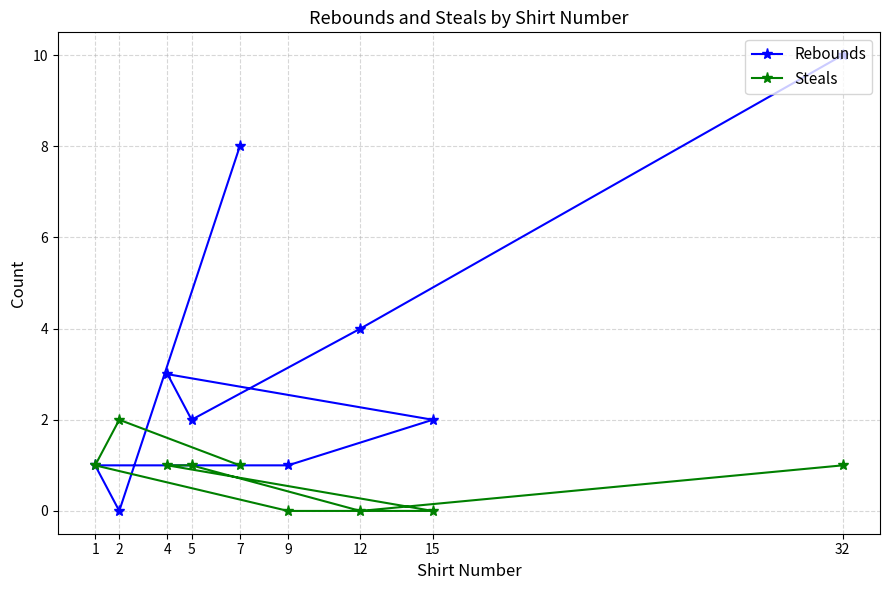

List the series in order of their overall mean, highest first.

Rebounds, Steals